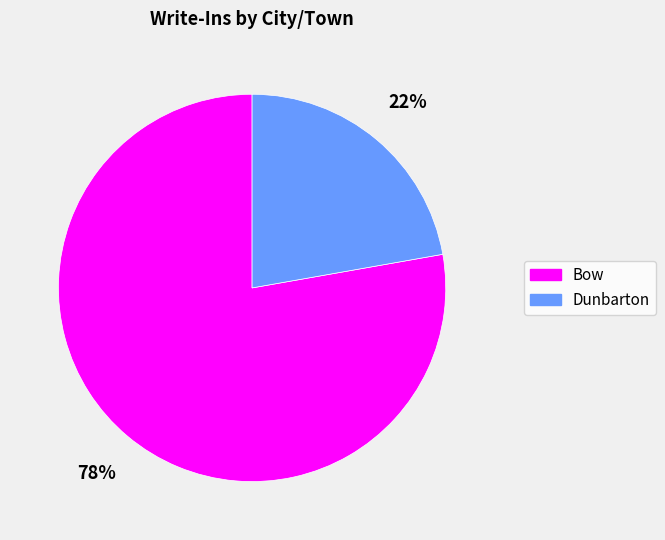

How many segments does this pie chart have?

2